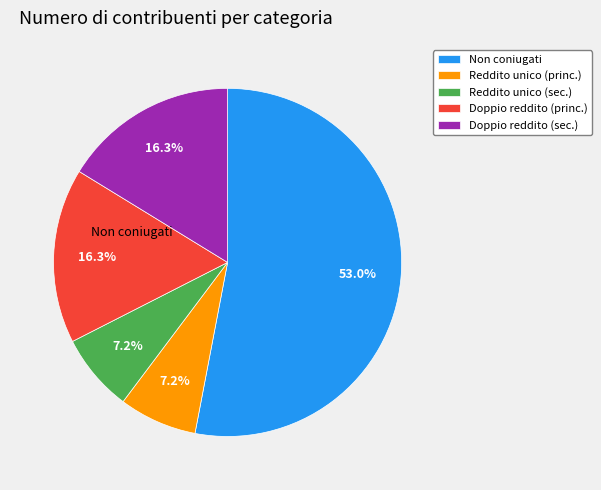

Is it true that Non coniugati is 53% of the pie?

True